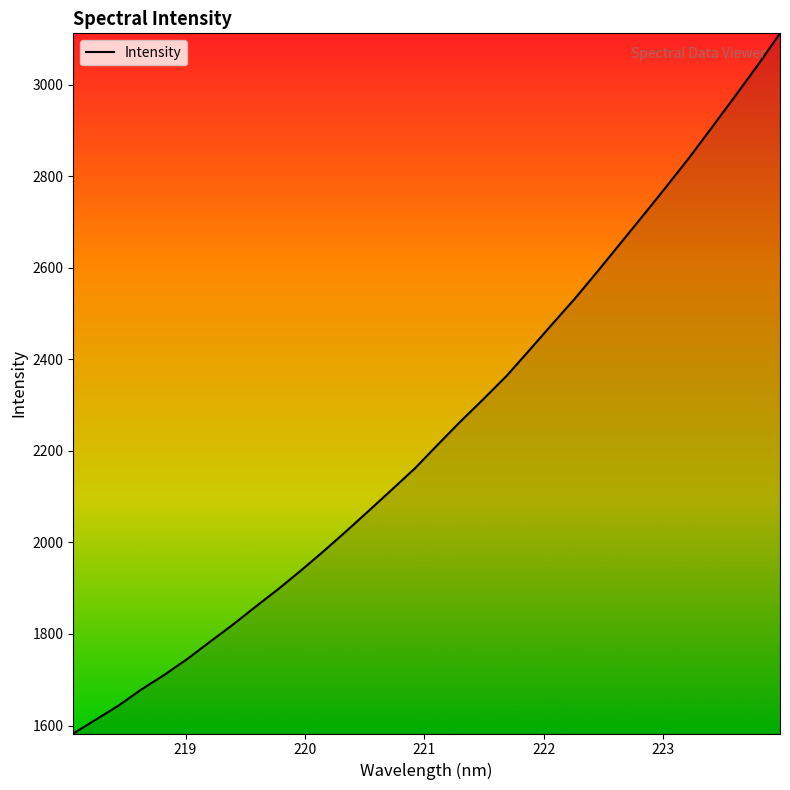

What is the average value?

2244.9